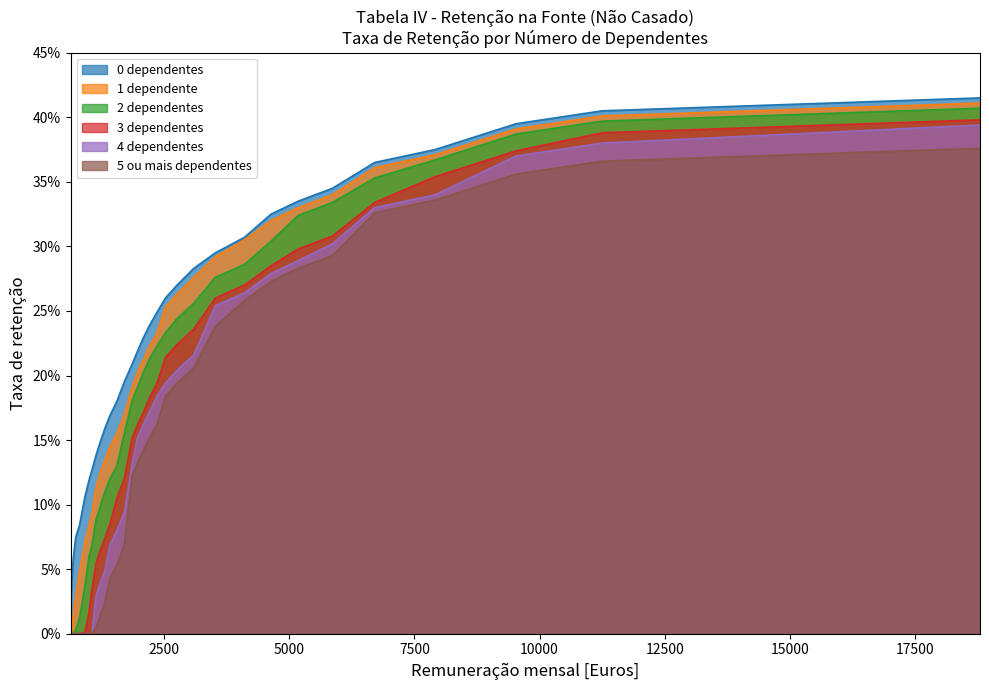

What is the difference between the highest and lowest values at 811?

0.1